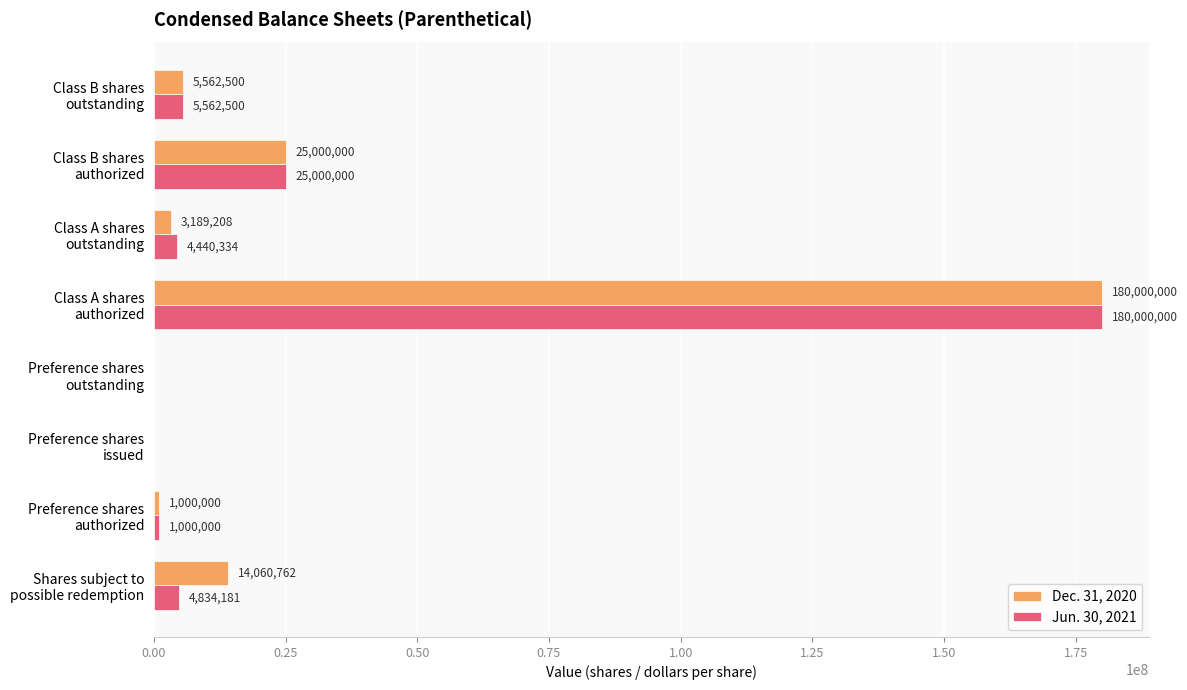

How many categories are shown in the chart?

8